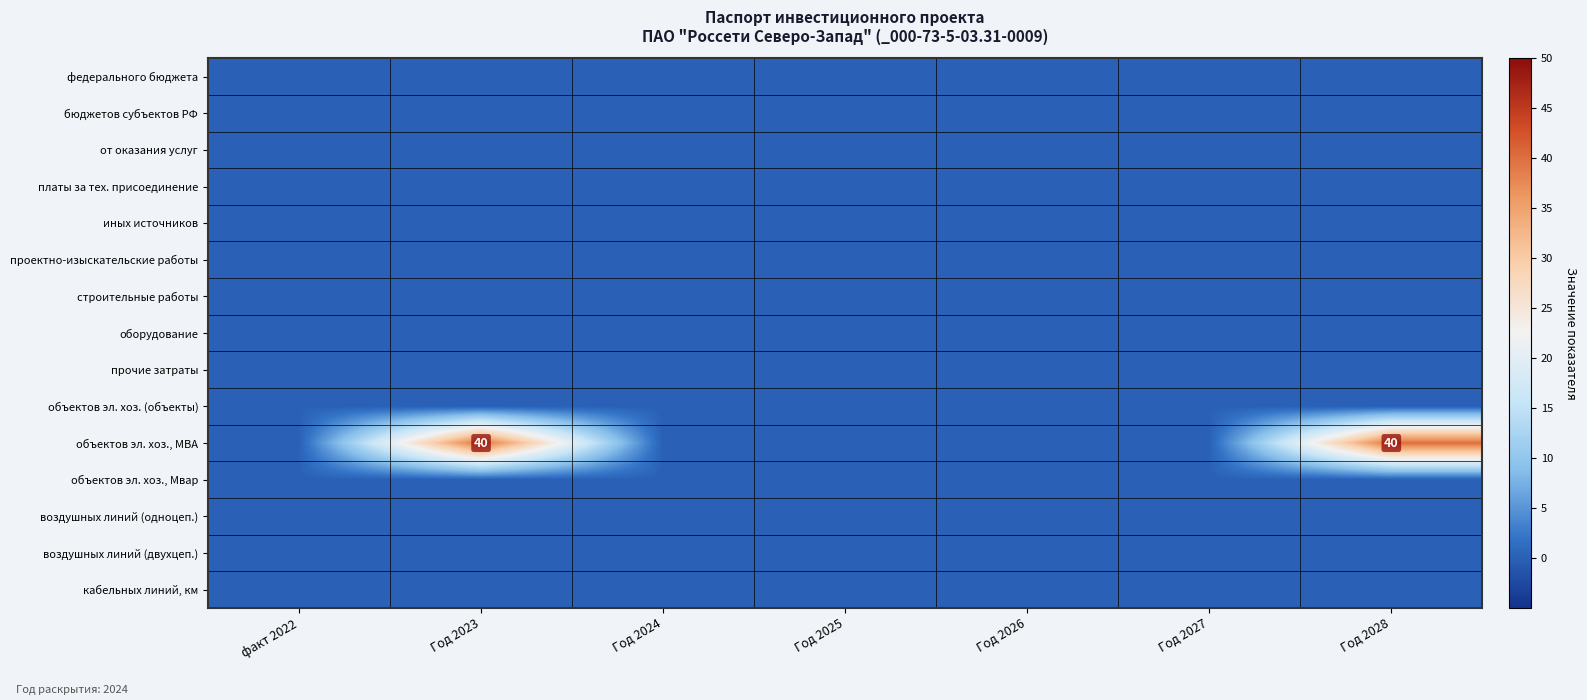

Between Год 2028 and Год 2023, which is larger?

Год 2028